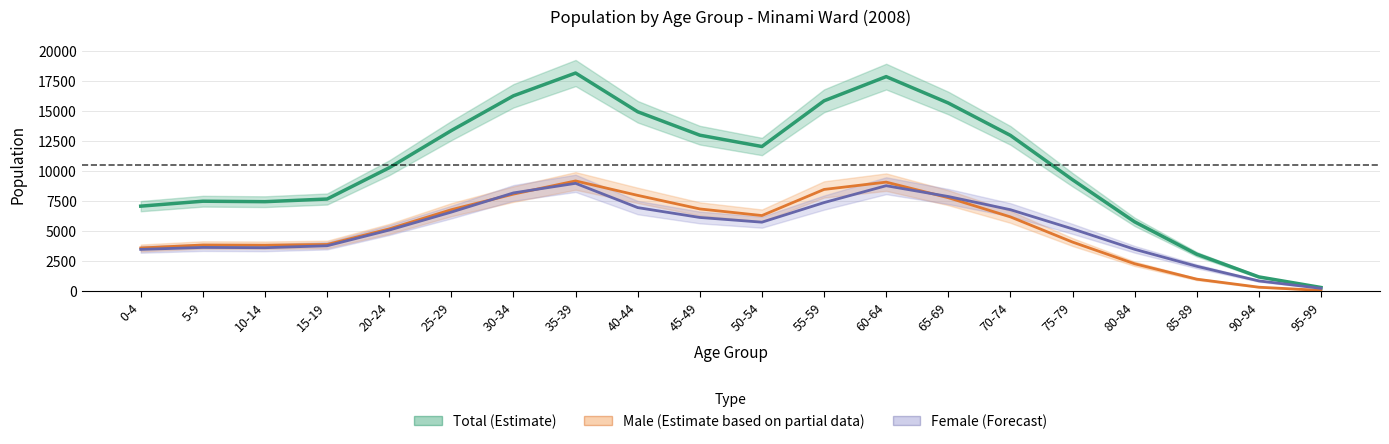

Between 25-29 and 45-49, which is larger?

25-29